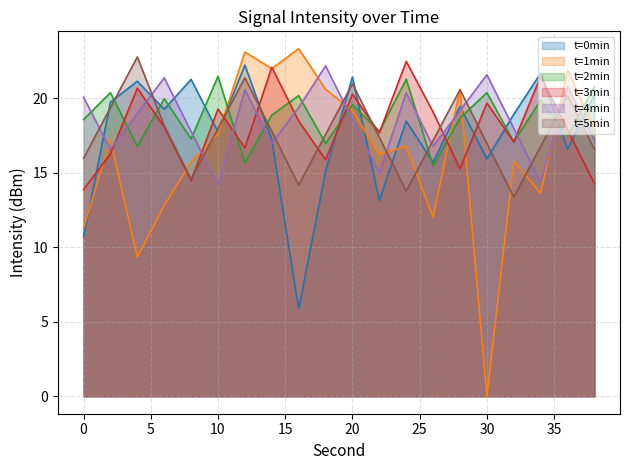

Read the t=0min value at 22.

13.1